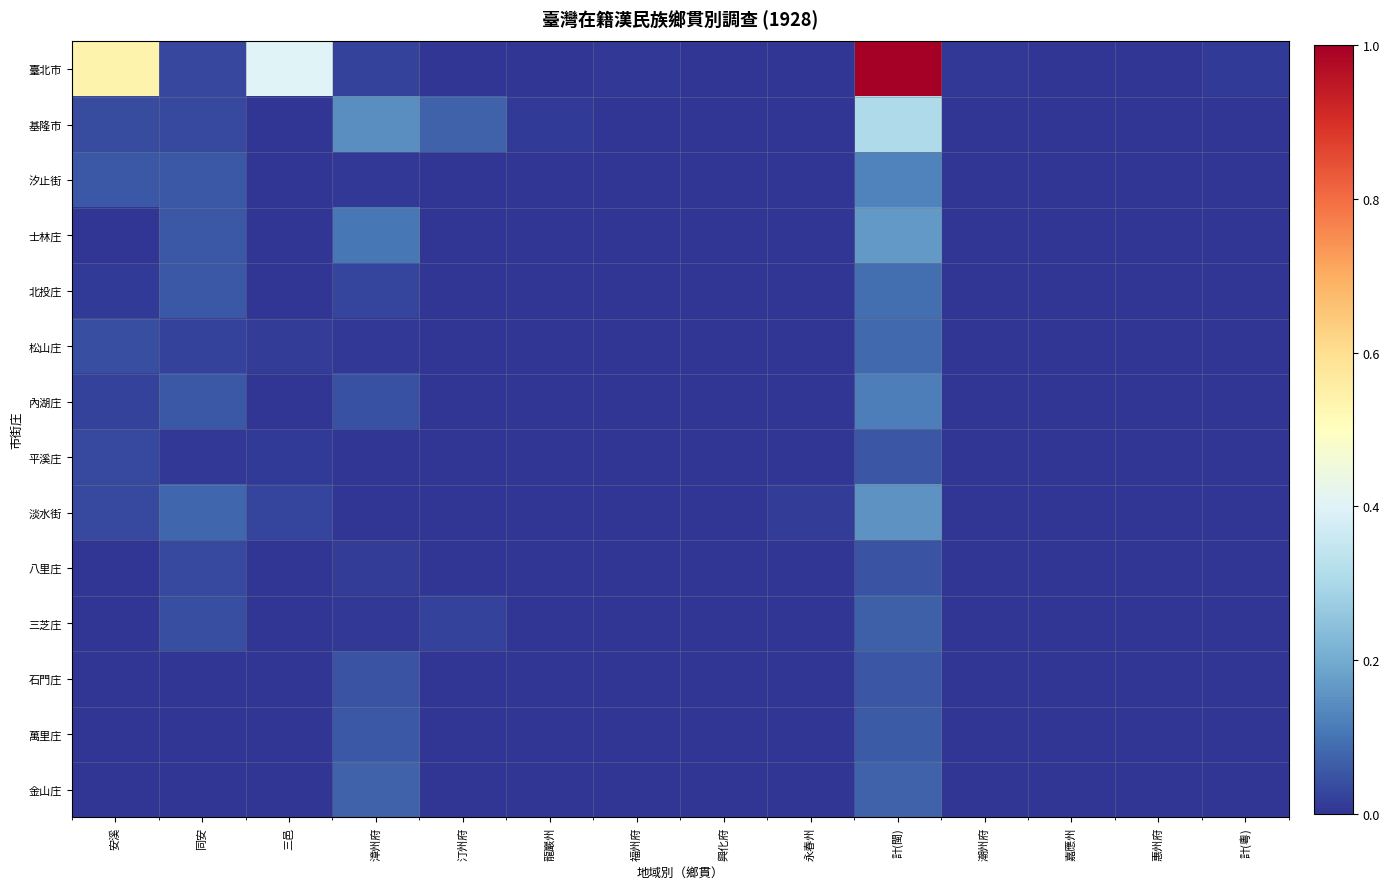

Reading left to right, what are all the values shown in this chart?

臺北市: 安溪=0.5	同安=0.0	三邑=0.4	漳州府=0.0	汀州府=0.0	龍巖州=0.0	福州府=0.0	興化府=0.0	永春州=0.0	計(閩)=1.0	潮州府=0.0	嘉應州=0.0	惠州府=0.0	計(粵)=0.0
基隆市: 安溪=0.0	同安=0.0	三邑=0.0	漳州府=0.1	汀州府=0.1	龍巖州=0.0	福州府=0.0	興化府=0.0	永春州=0.0	計(閩)=0.3	潮州府=0.0	嘉應州=0.0	惠州府=0.0	計(粵)=0.0
汐止街: 安溪=0.1	同安=0.1	三邑=0.0	漳州府=0.0	汀州府=0.0	龍巖州=0.0	福州府=0.0	興化府=0.0	永春州=0.0	計(閩)=0.1	潮州府=0.0	嘉應州=0.0	惠州府=0.0	計(粵)=0.0
士林庄: 安溪=0.0	同安=0.1	三邑=0.0	漳州府=0.1	汀州府=0.0	龍巖州=0.0	福州府=0.0	興化府=0.0	永春州=0.0	計(閩)=0.2	潮州府=0.0	嘉應州=0.0	惠州府=0.0	計(粵)=0.0
北投庄: 安溪=0.0	同安=0.1	三邑=0.0	漳州府=0.0	汀州府=0.0	龍巖州=0.0	福州府=0.0	興化府=0.0	永春州=0.0	計(閩)=0.1	潮州府=0.0	嘉應州=0.0	惠州府=0.0	計(粵)=0.0
松山庄: 安溪=0.0	同安=0.0	三邑=0.0	漳州府=0.0	汀州府=0.0	龍巖州=0.0	福州府=0.0	興化府=0.0	永春州=0.0	計(閩)=0.1	潮州府=0.0	嘉應州=0.0	惠州府=0.0	計(粵)=0.0
內湖庄: 安溪=0.0	同安=0.1	三邑=0.0	漳州府=0.0	汀州府=0.0	龍巖州=0.0	福州府=0.0	興化府=0.0	永春州=0.0	計(閩)=0.1	潮州府=0.0	嘉應州=0.0	惠州府=0.0	計(粵)=0.0
平溪庄: 安溪=0.0	同安=0.0	三邑=0.0	漳州府=0.0	汀州府=0.0	龍巖州=0.0	福州府=0.0	興化府=0.0	永春州=0.0	計(閩)=0.1	潮州府=0.0	嘉應州=0.0	惠州府=0.0	計(粵)=0.0
淡水街: 安溪=0.0	同安=0.1	三邑=0.0	漳州府=0.0	汀州府=0.0	龍巖州=0.0	福州府=0.0	興化府=0.0	永春州=0.0	計(閩)=0.2	潮州府=0.0	嘉應州=0.0	惠州府=0.0	計(粵)=0.0
八里庄: 安溪=0.0	同安=0.0	三邑=0.0	漳州府=0.0	汀州府=0.0	龍巖州=0.0	福州府=0.0	興化府=0.0	永春州=0.0	計(閩)=0.0	潮州府=0.0	嘉應州=0.0	惠州府=0.0	計(粵)=0.0
三芝庄: 安溪=0.0	同安=0.0	三邑=0.0	漳州府=0.0	汀州府=0.0	龍巖州=0.0	福州府=0.0	興化府=0.0	永春州=0.0	計(閩)=0.1	潮州府=0.0	嘉應州=0.0	惠州府=0.0	計(粵)=0.0
石門庄: 安溪=0.0	同安=0.0	三邑=0.0	漳州府=0.0	汀州府=0.0	龍巖州=0.0	福州府=0.0	興化府=0.0	永春州=0.0	計(閩)=0.1	潮州府=0.0	嘉應州=0.0	惠州府=0.0	計(粵)=0.0
萬里庄: 安溪=0.0	同安=0.0	三邑=0.0	漳州府=0.1	汀州府=0.0	龍巖州=0.0	福州府=0.0	興化府=0.0	永春州=0.0	計(閩)=0.1	潮州府=0.0	嘉應州=0.0	惠州府=0.0	計(粵)=0.0
金山庄: 安溪=0.0	同安=0.0	三邑=0.0	漳州府=0.1	汀州府=0.0	龍巖州=0.0	福州府=0.0	興化府=0.0	永春州=0.0	計(閩)=0.1	潮州府=0.0	嘉應州=0.0	惠州府=0.0	計(粵)=0.0